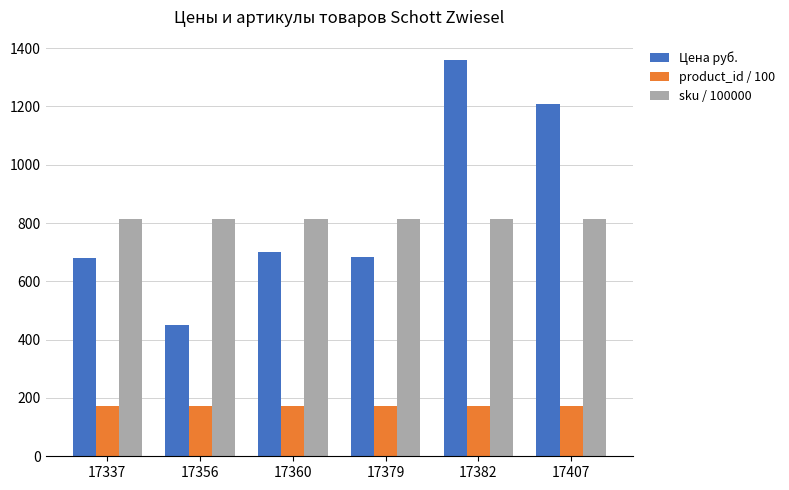

What is the total value across all series at 17360?

1687.2